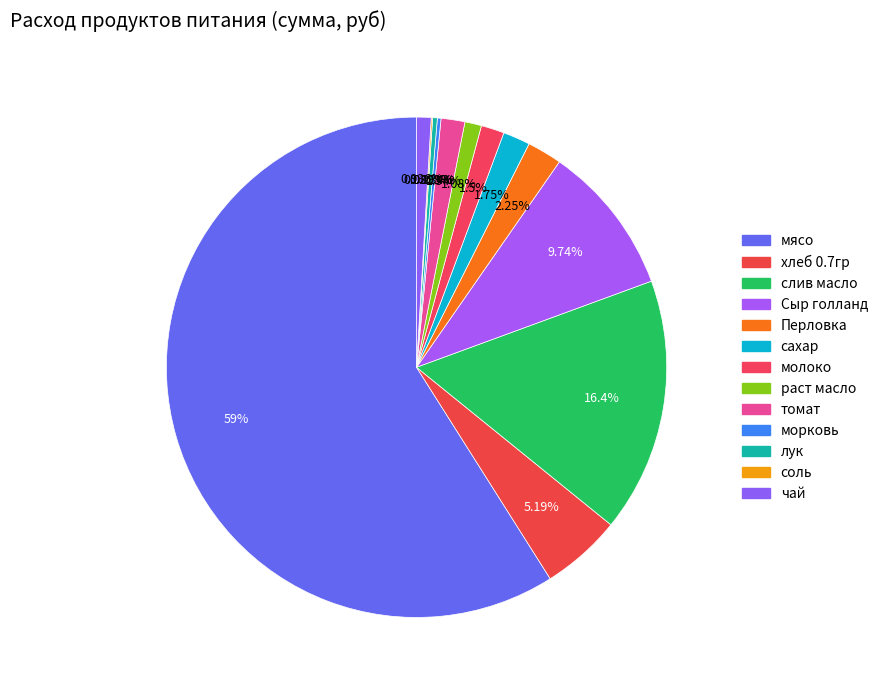

To the nearest percent, what is the difference between the лук and раст масло slice percentages?

1%